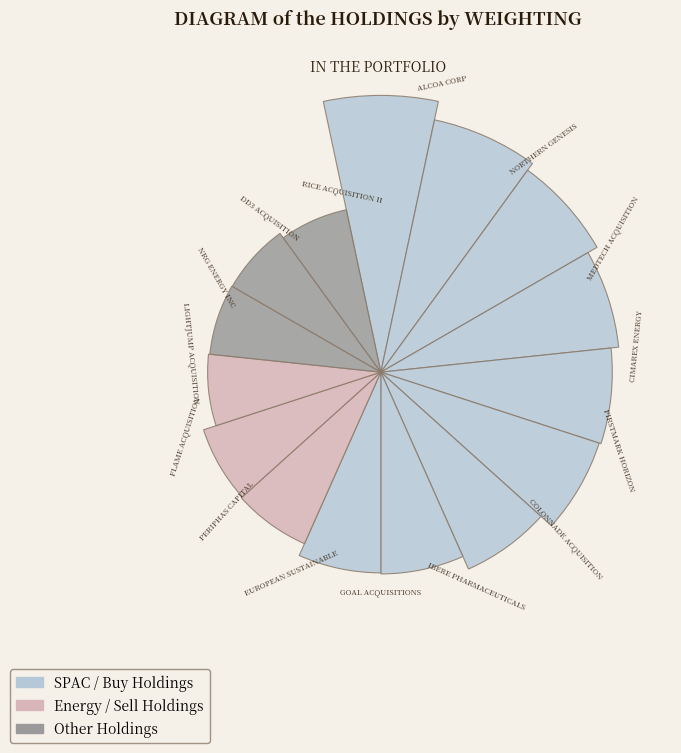

What percentage is the LIGHTJUMP ACQUISITION slice, to the nearest percent?

4%